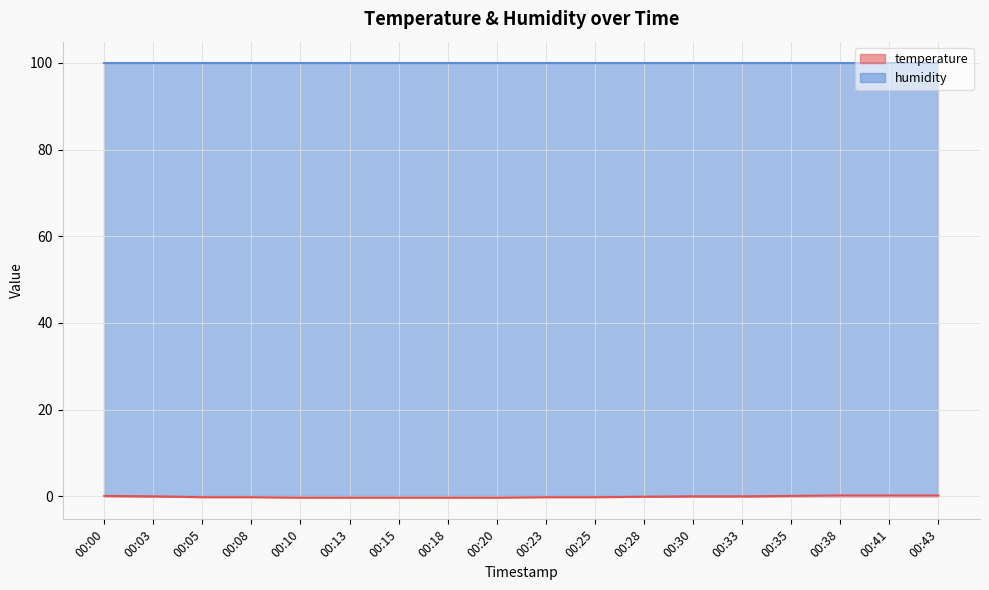

Which series has the largest total across all categories?

humidity